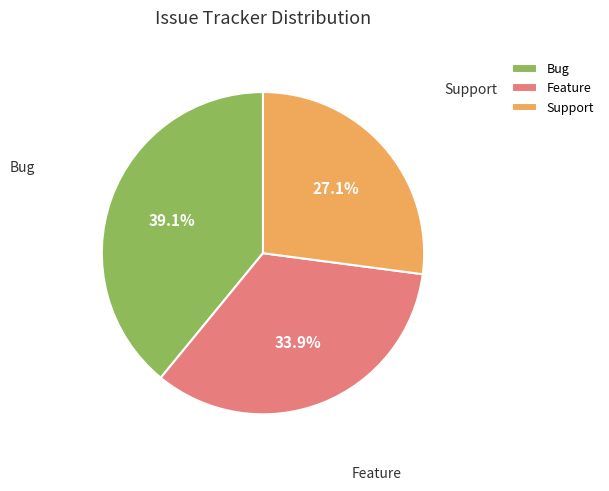

How many segments does this pie chart have?

3